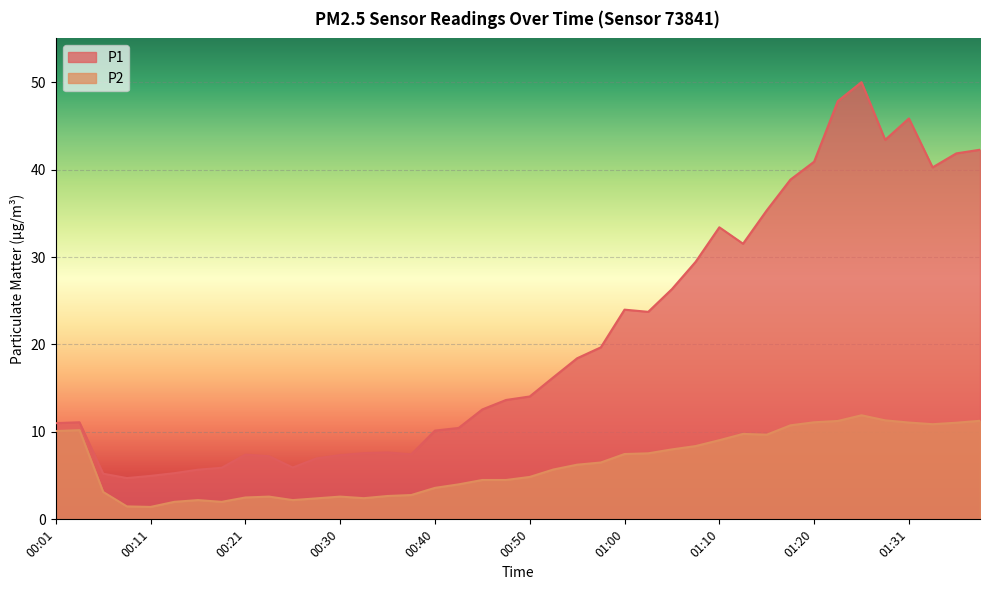

List the series in order of their peak value, highest first.

P1, P2